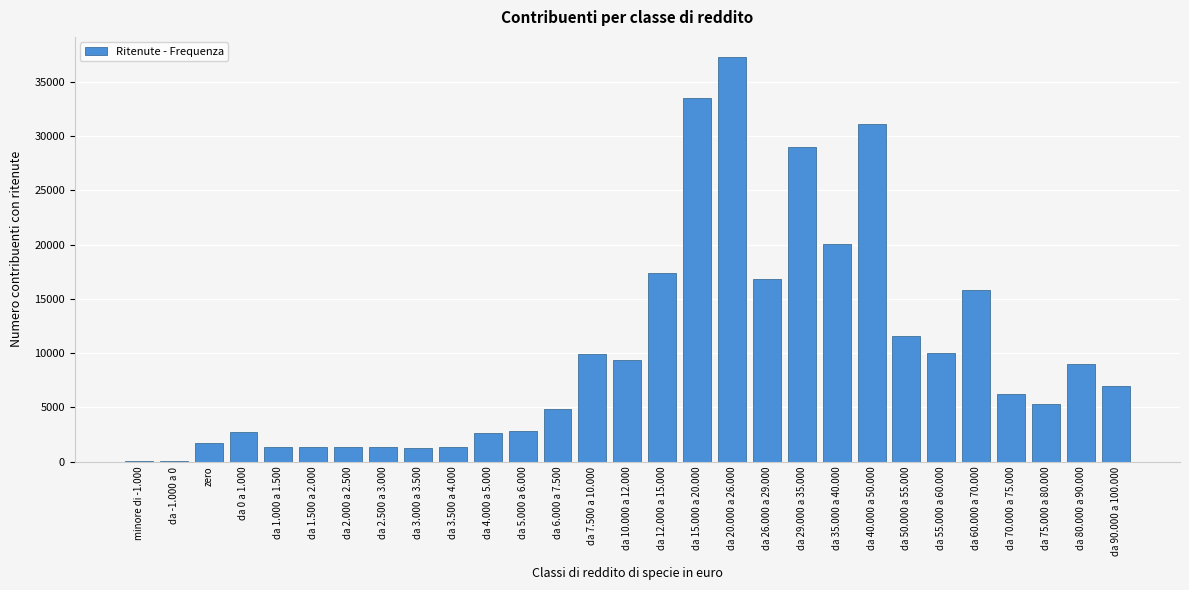

Which category has the highest value across all series?

da 20.000 a 26.000